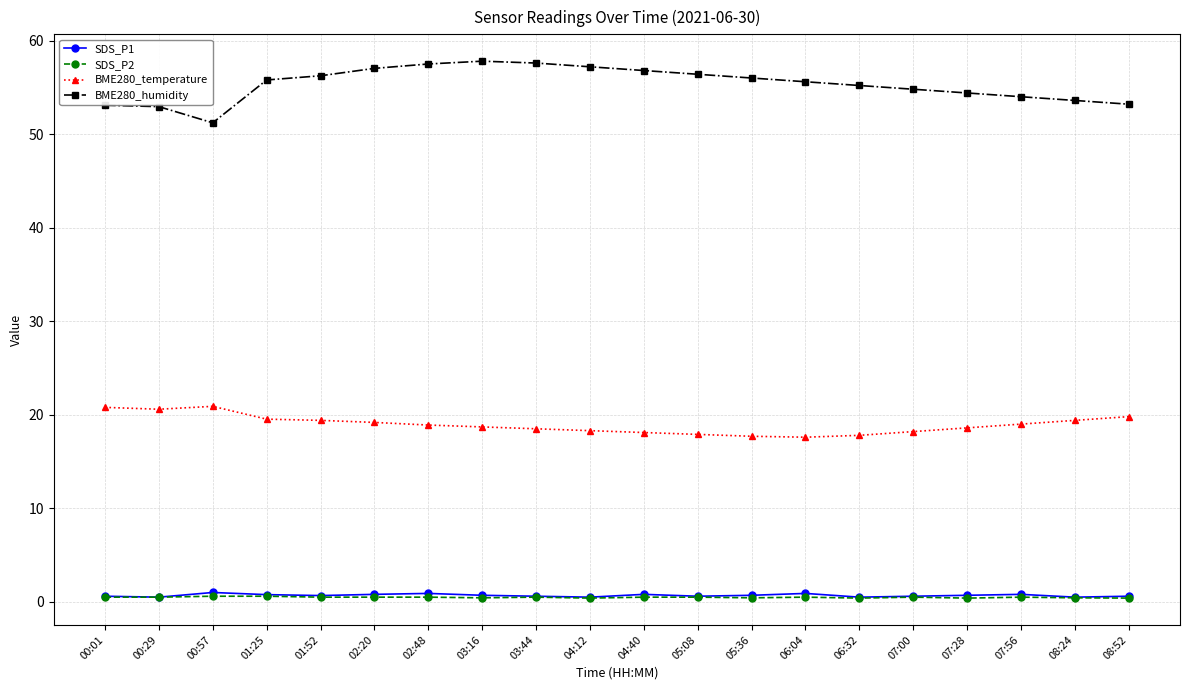

Does the chart display data point markers on the line(s)?

Yes